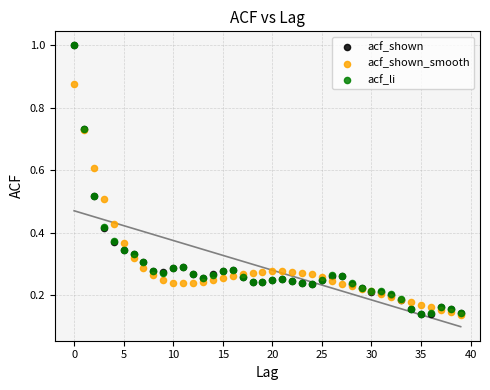

What are all the series names shown in the legend?

acf_shown, acf_shown_smooth, acf_li